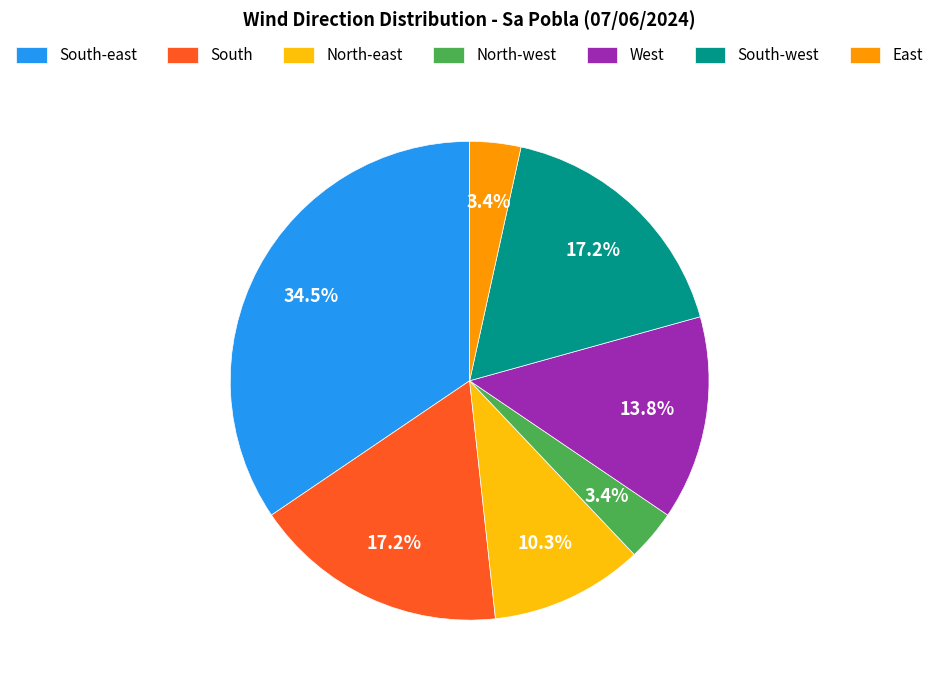

Between North-east and South-east, which is larger?

South-east